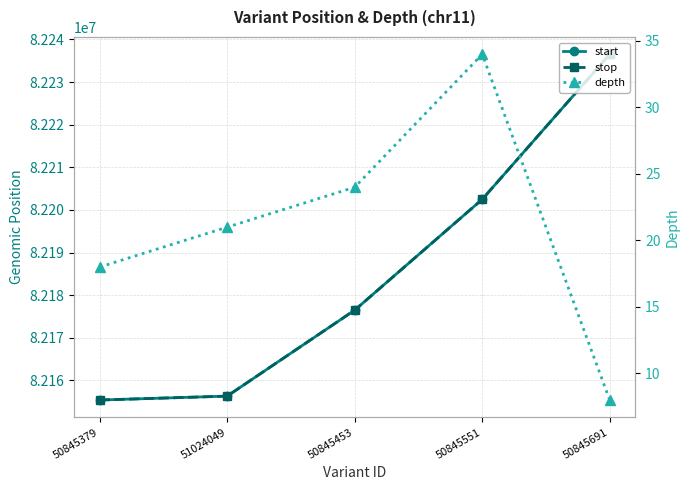

At which category is the sum across all series the highest?

50845691